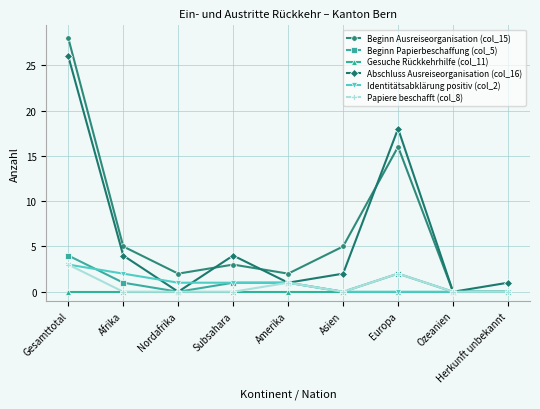

What is the label of the 4th point from the left?

Subsahara